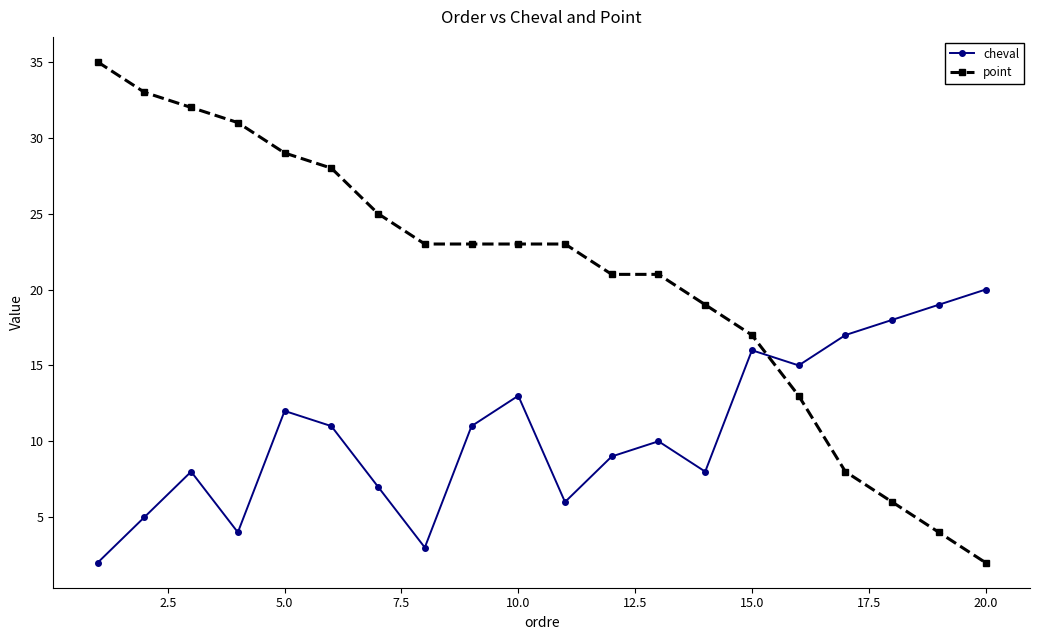

How many times do point and cheval cross each other?

1